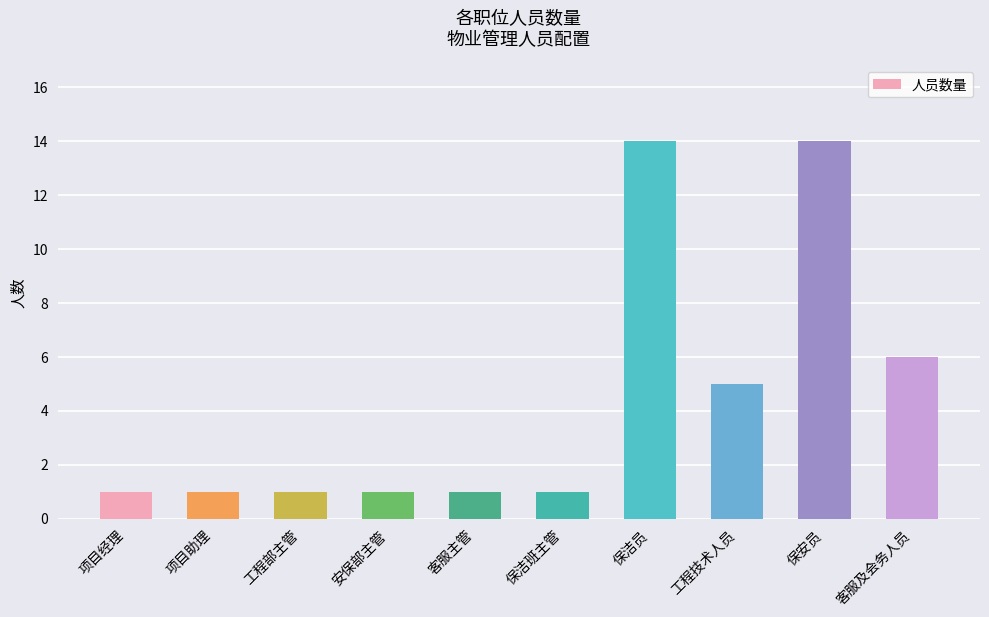

The chart shows a value of 9 at 工程技术人员. True or false?

False